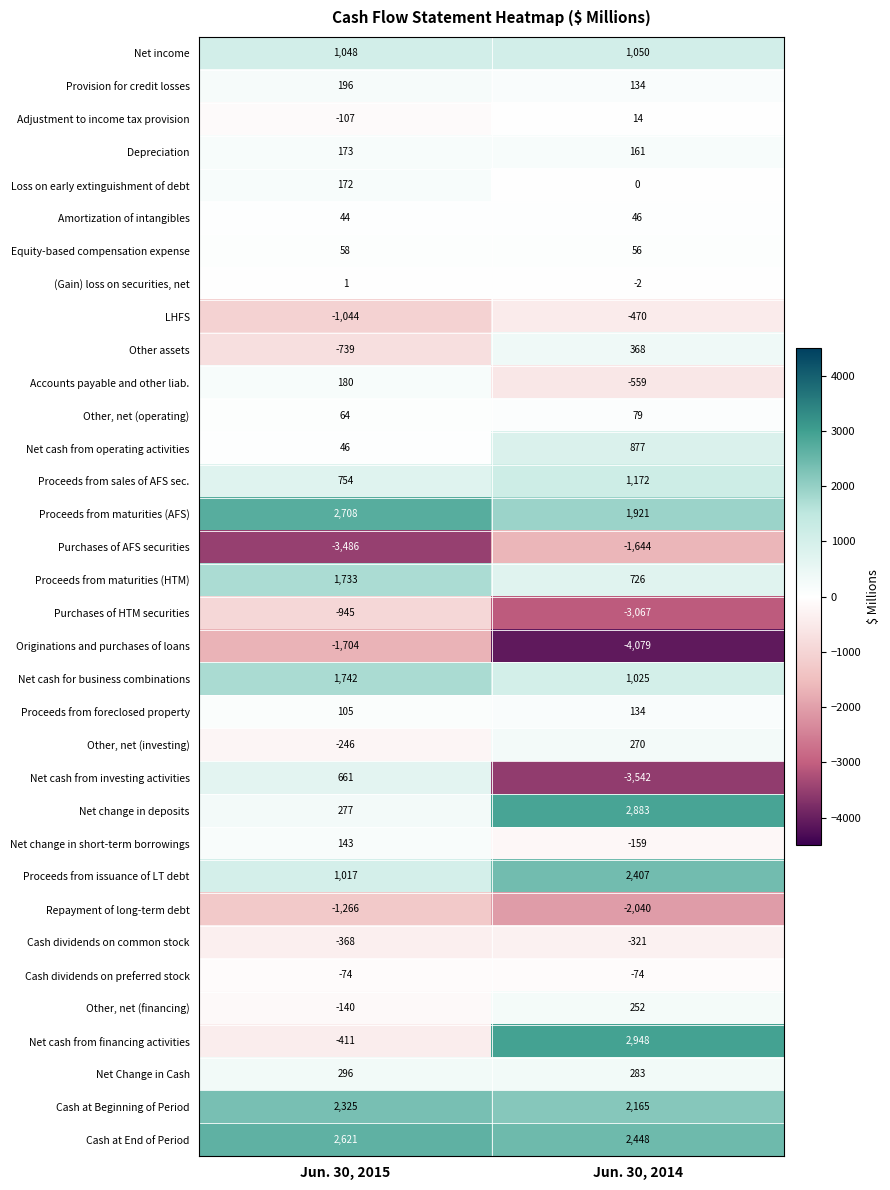

At Jun. 30, 2015, list the series in order from largest to smallest.

Proceeds from maturities (AFS), Cash at End of Period, Cash at Beginning of Period, Net cash for business combinations, Proceeds from maturities (HTM), Net income, Proceeds from issuance of LT debt, Proceeds from sales of AFS sec., Net cash from investing activities, Net Change in Cash, Net change in deposits, Provision for credit losses, Accounts payable and other liab., Depreciation, Loss on early extinguishment of debt, Net change in short-term borrowings, Proceeds from foreclosed property, Other, net (operating), Equity-based compensation expense, Net cash from operating activities, Amortization of intangibles, (Gain) loss on securities, net, Cash dividends on preferred stock, Adjustment to income tax provision, Other, net (financing), Other, net (investing), Cash dividends on common stock, Net cash from financing activities, Other assets, Purchases of HTM securities, LHFS, Repayment of long-term debt, Originations and purchases of loans, Purchases of AFS securities